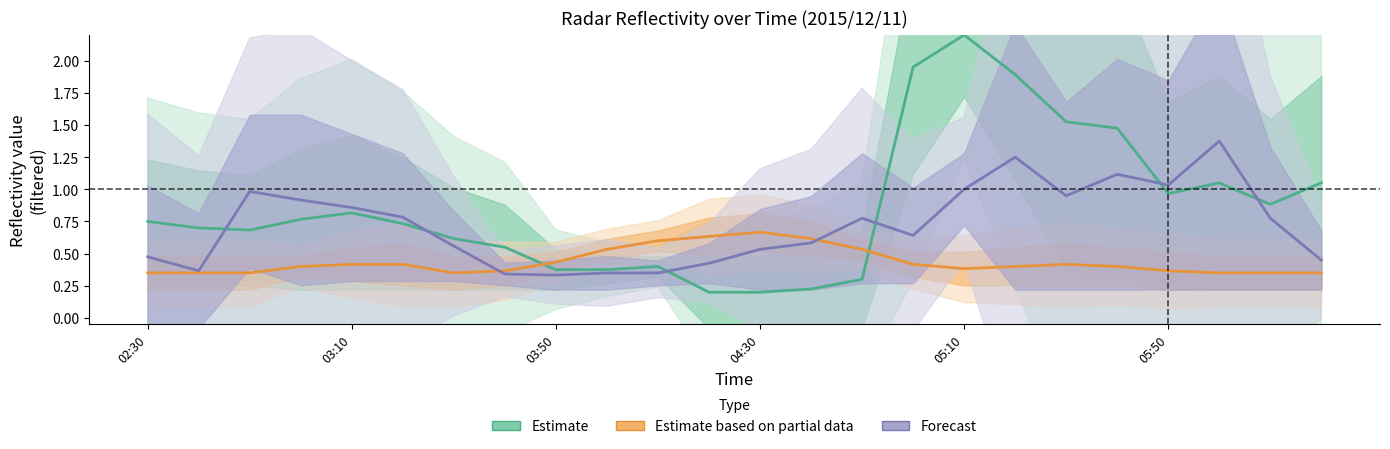

Where is the first local minimum for Estimate based on partial data?

6